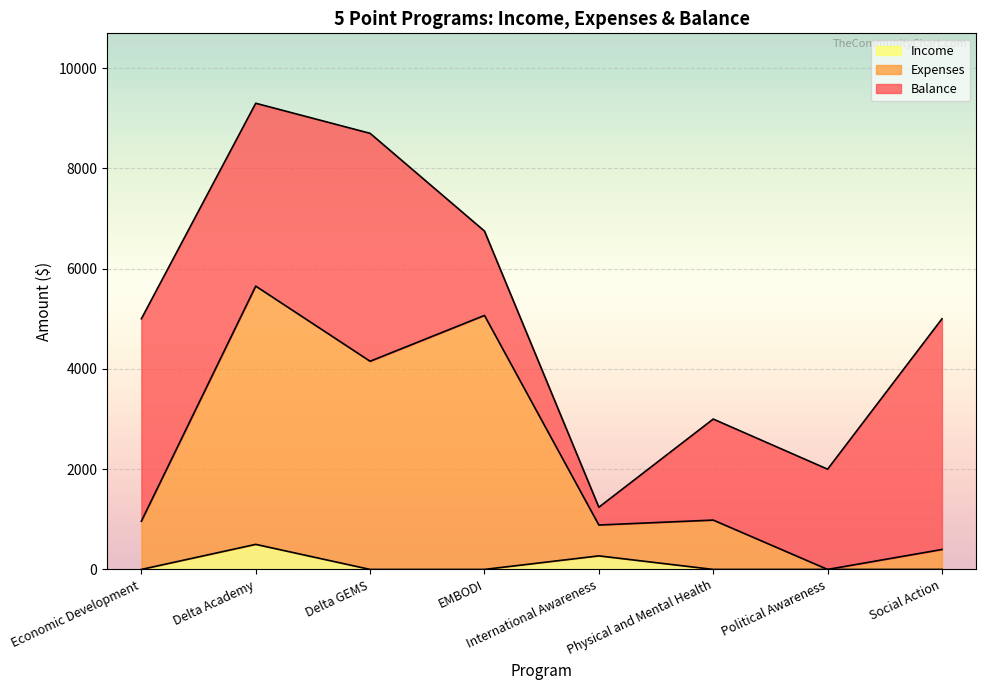

Which category has the highest value in the Income series?

Delta Academy